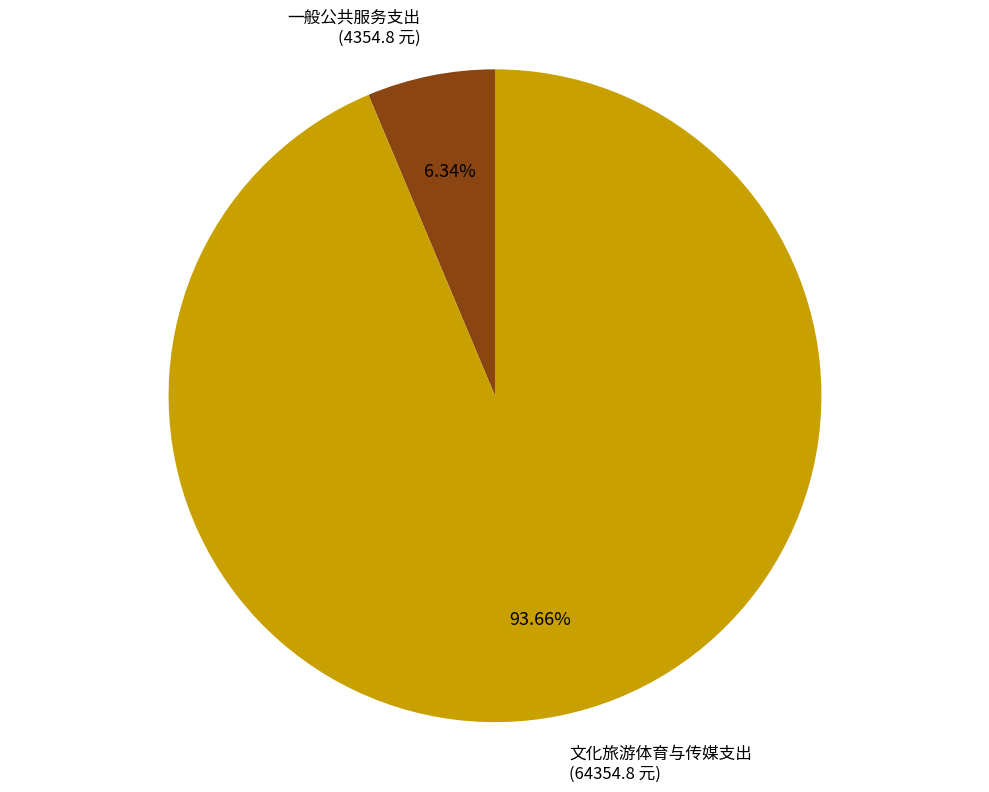

Approximately how many times larger is the value at 文化旅游体育与传媒支出 compared to 一般公共服务支出?

14.8